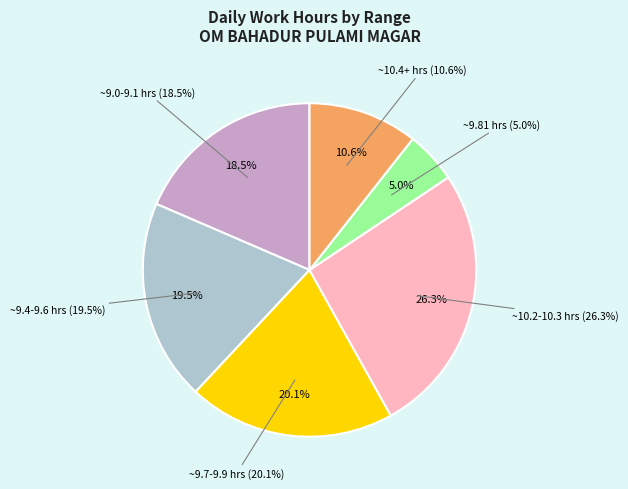

Is it true that 23-Sat is 16% of the pie?

False